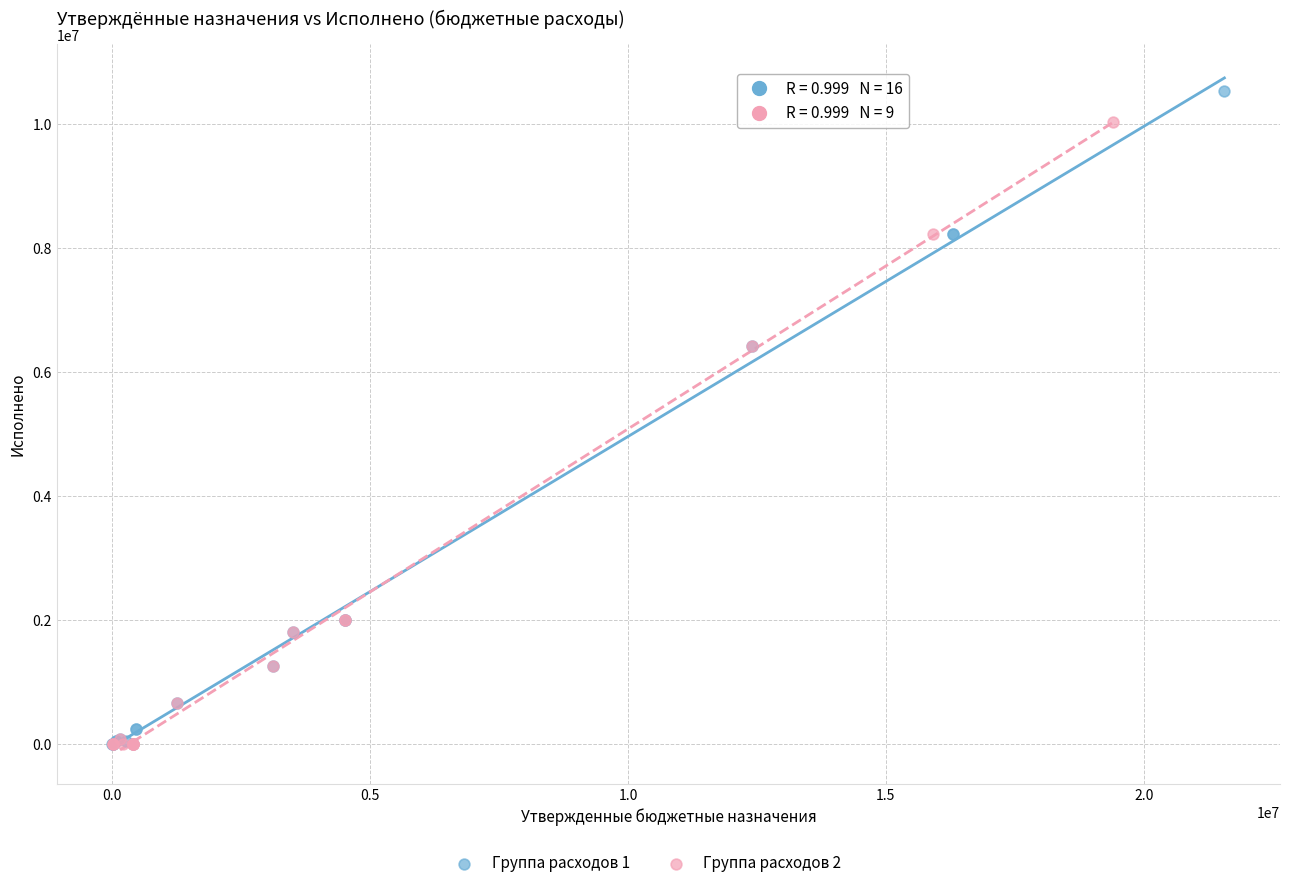

Which series reaches the maximum Y coordinate?

Группа расходов 1